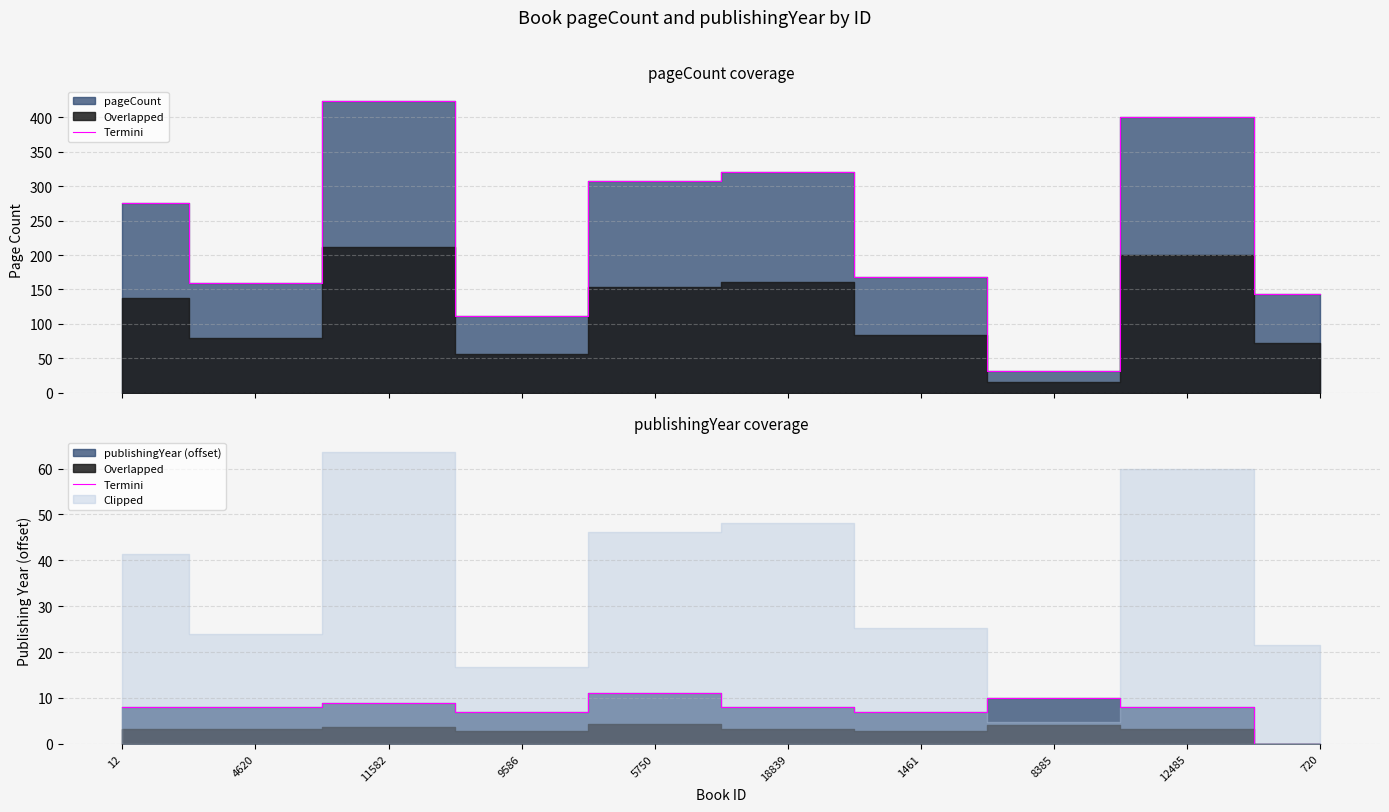

The chart shows a value of 7 at 9586. True or false?

True